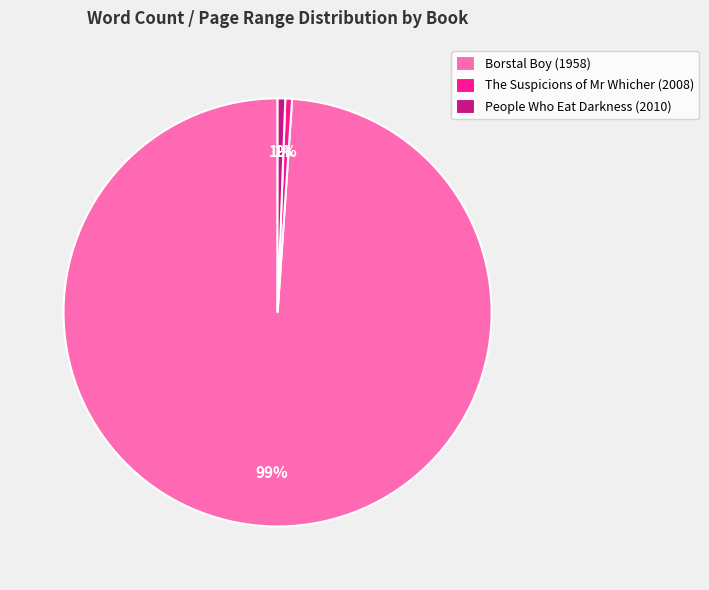

Combined, do Borstal Boy (1958) and People Who Eat Darkness (2010) account for over 50%?

Yes